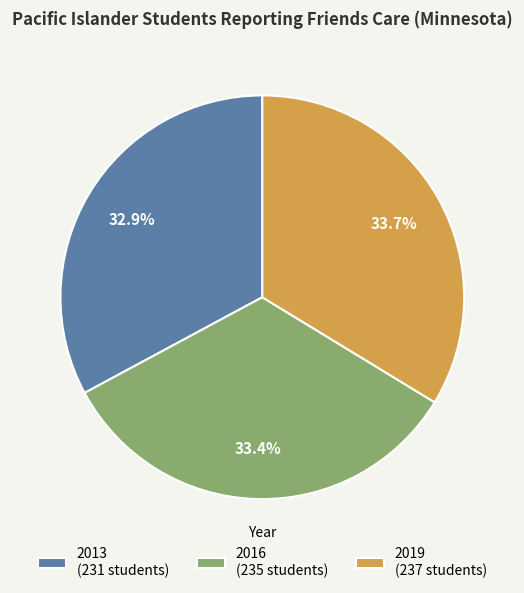

Is it true that 2016 is 33% of the pie?

True